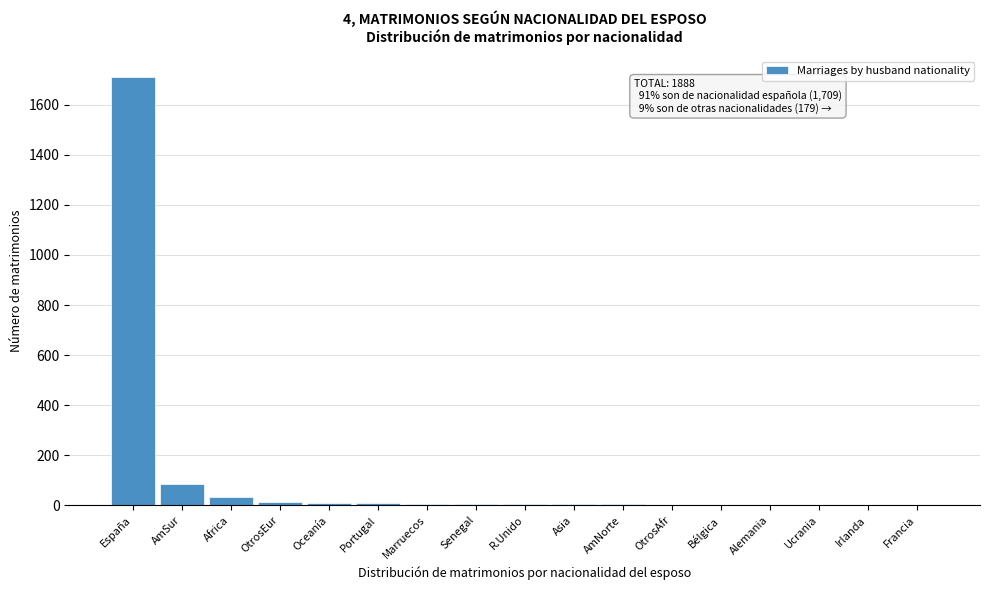

Is it true that the value at AmSur is 86?

True